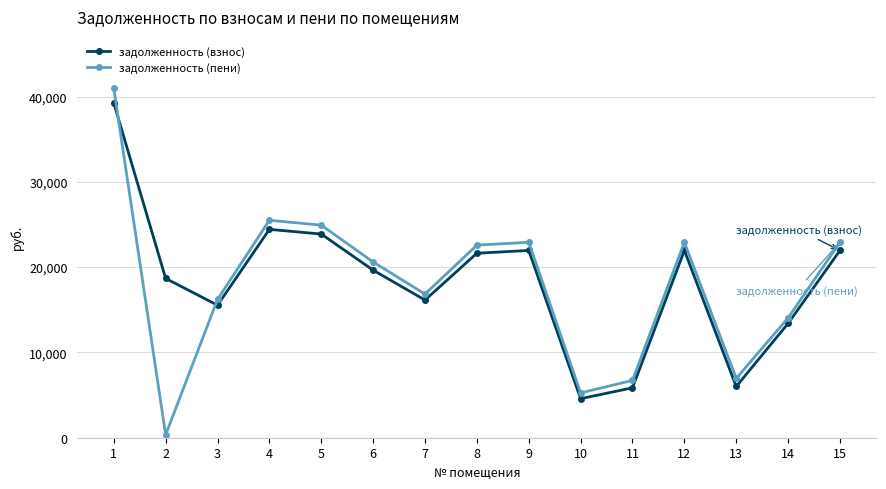

How many times do задолженность (взнос) and задолженность (пени) cross each other?

2